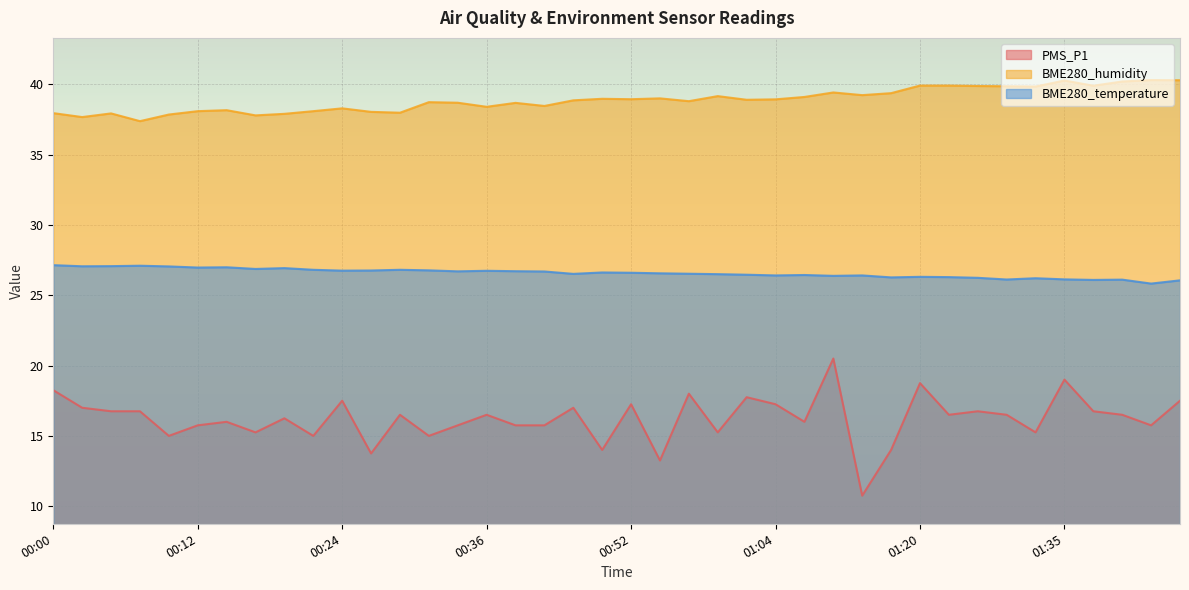

True or false: PMS_P1 has more than 1 interior local peaks.

True